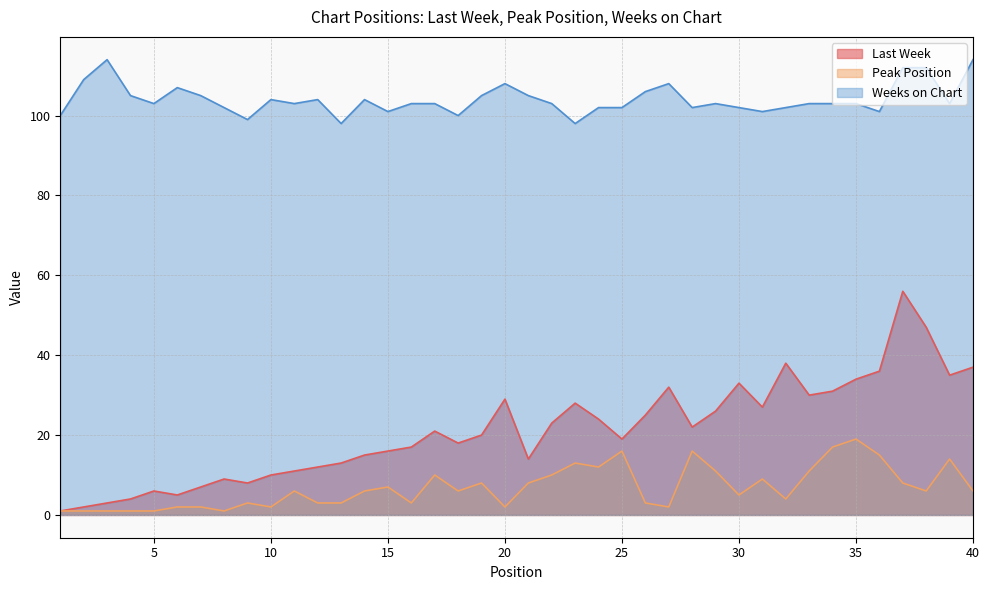

Reading left to right, what are all the values shown in this chart?

Last Week: 1	2	3	4	6	5	7	9	8	10	11	12	13	15	16	17	21	18	20	29	14	23	28	24	19	25	32	22	26	33	27	38	30	31	34	36	56	47	35	37
Peak Position: 1	1	1	1	1	2	2	1	3	2	6	3	3	6	7	3	10	6	8	2	8	10	13	12	16	3	2	16	11	5	9	4	11	17	19	15	8	6	14	6
Weeks on Chart: 100	109	114	105	103	107	105	102	99	104	103	104	98	104	101	103	103	100	105	108	105	103	98	102	102	106	108	102	103	102	101	102	103	103	103	101	112	112	103	114